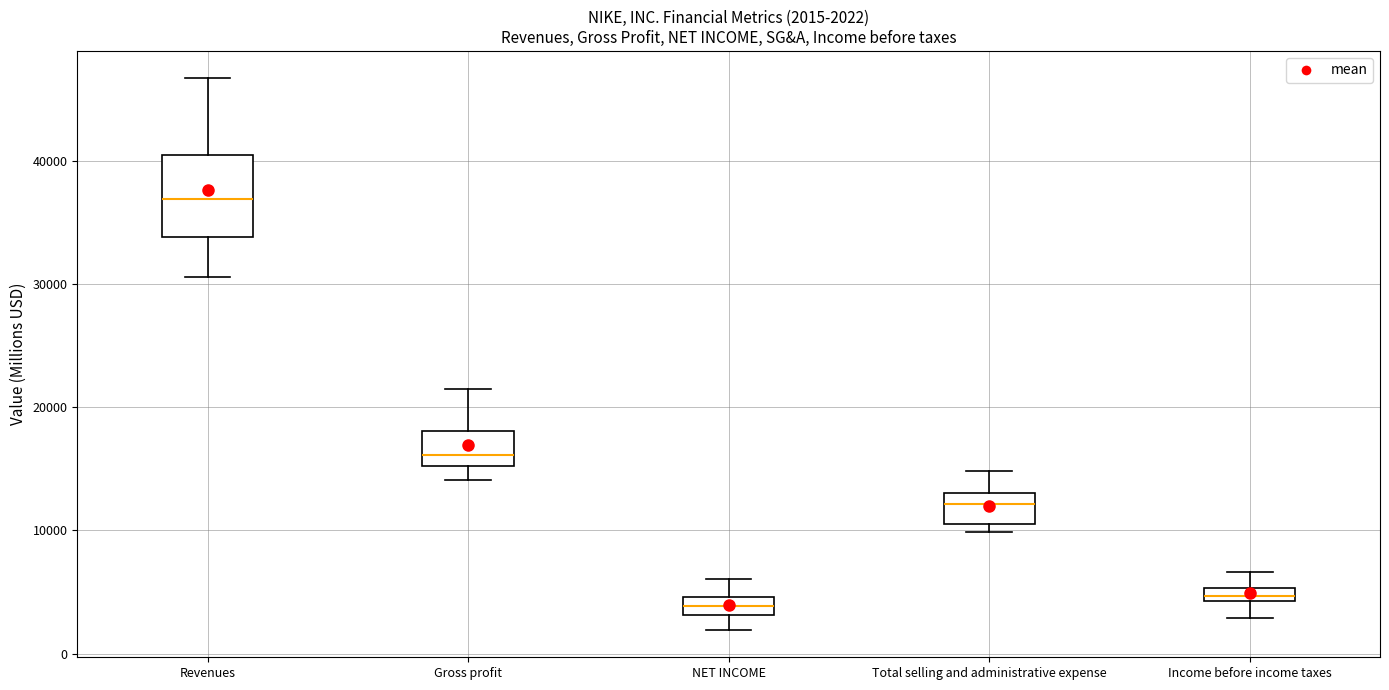

Which box's median line is the highest?

Revenues